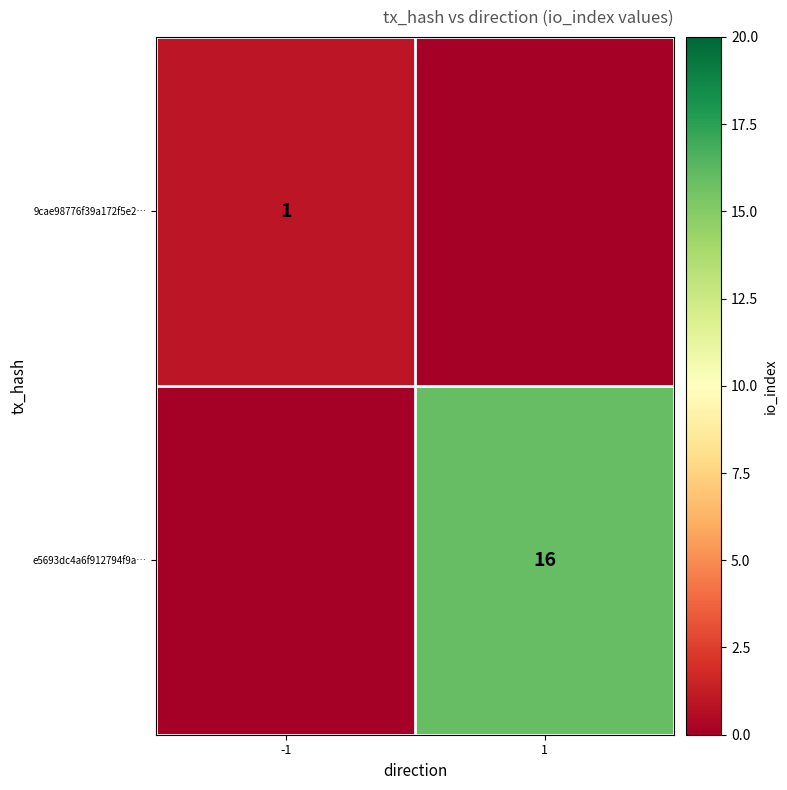

How many series are shown in this chart?

2